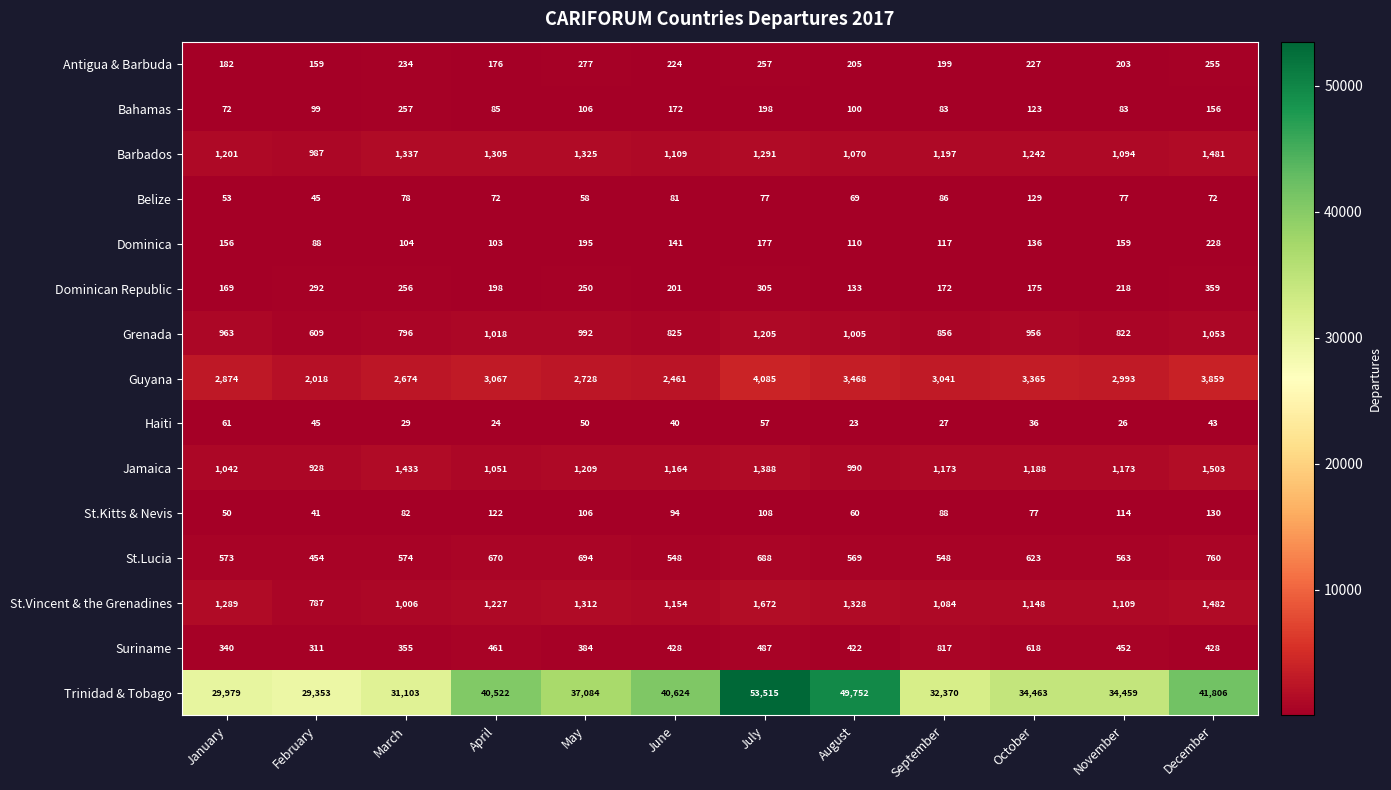

The value of Barbados at August is 1070. True or false?

True